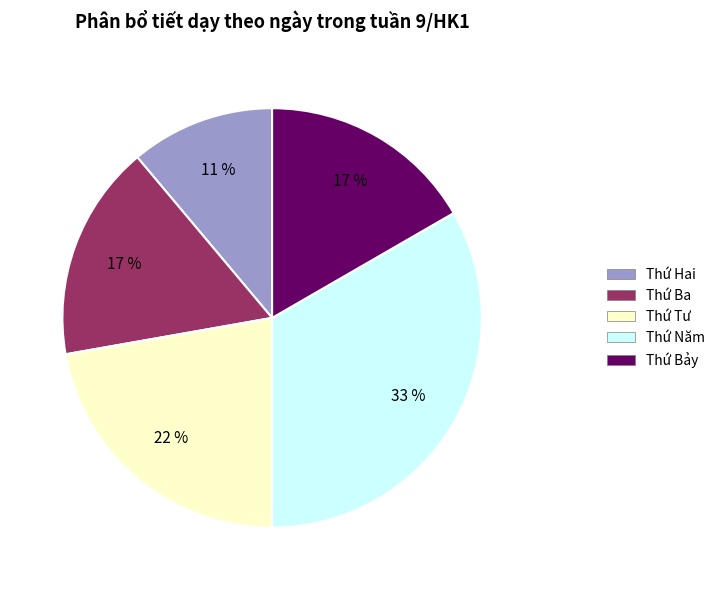

To the nearest percent, what percentage of the pie is Thứ Năm?

33%